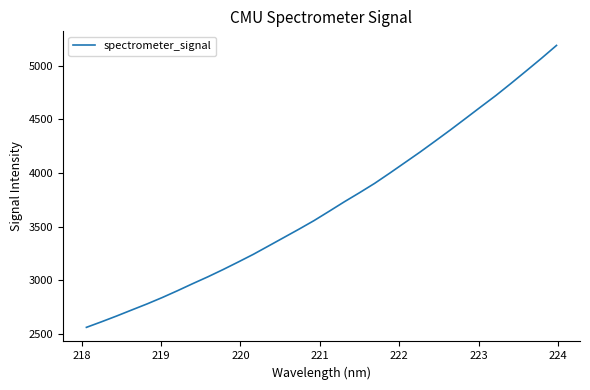

What is the maximum value shown in the chart?

5187.6